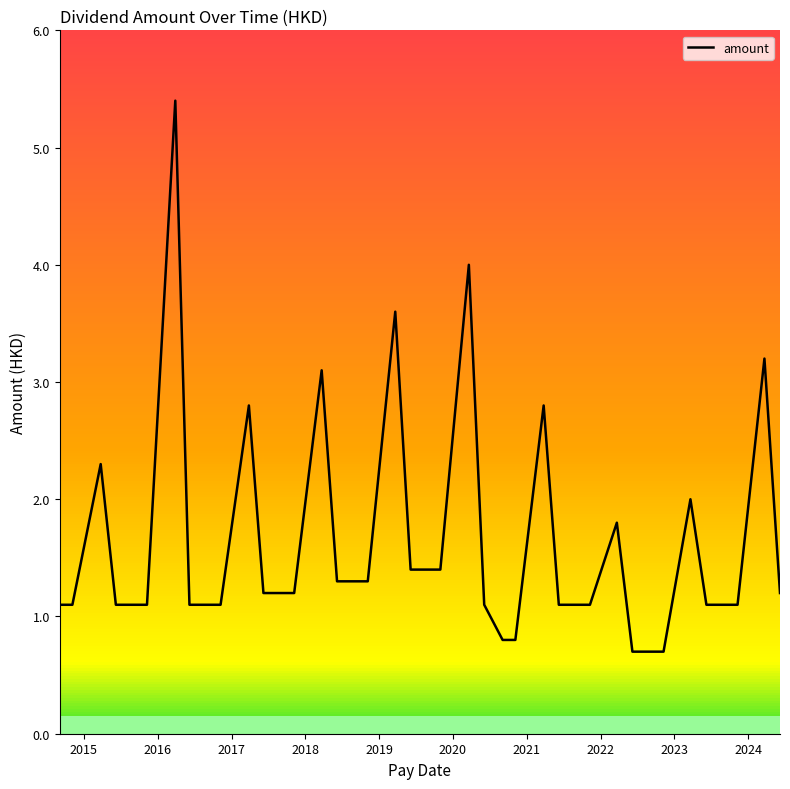

What is the greatest value displayed?

5.4